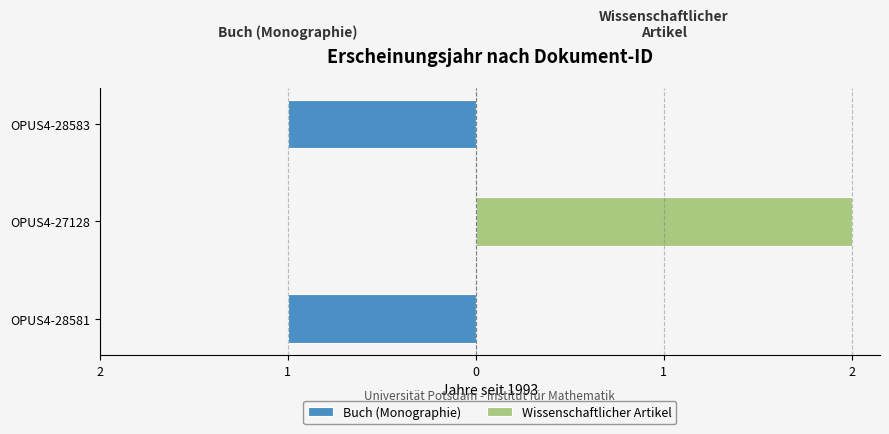

At OPUS4-28581, list the series in order from smallest to largest.

Buch (Monographie), Wissenschaftlicher Artikel